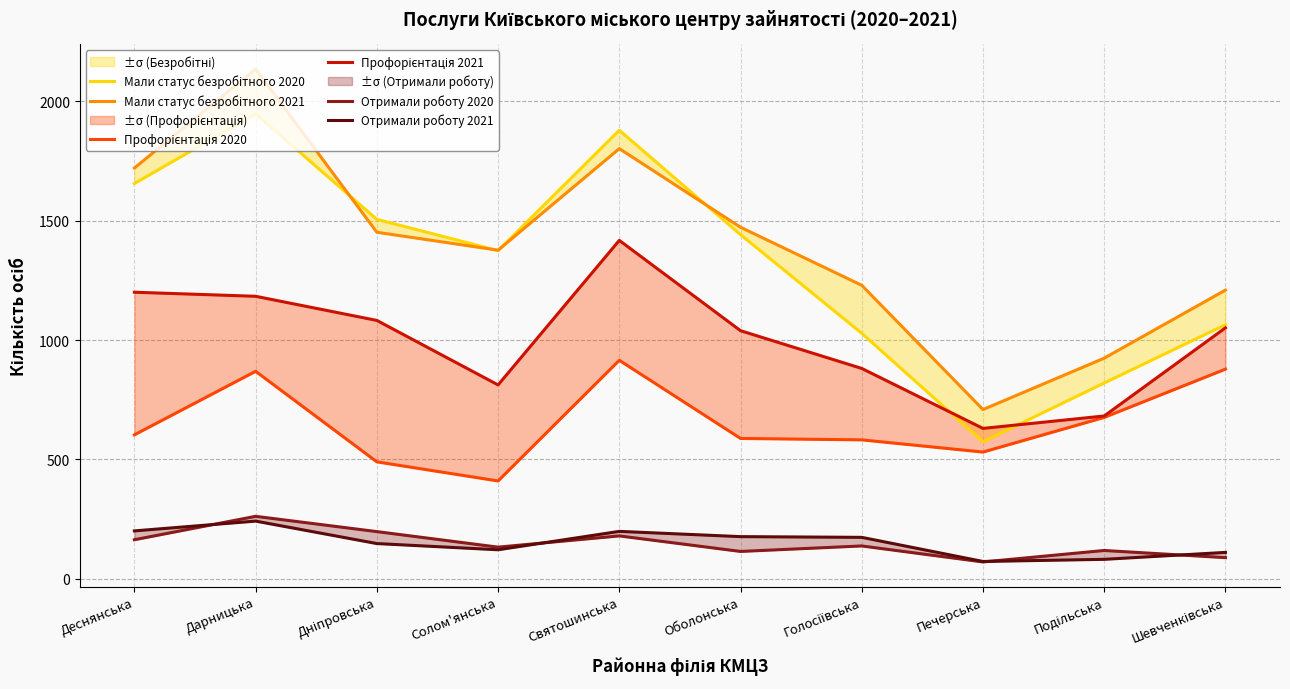

Reading left to right, list all the values displayed in this chart.

Мали статус безробітного 2020: 1655	1947	1505	1374	1878	1441	1028	574	820	1064
Мали статус безробітного 2021: 1720	2134	1451	1376	1801	1472	1229	709	924	1209
Профорієнтація 2020: 603	869	490	410	915	588	582	531	676	878
Профорієнтація 2021: 1200	1183	1082	812	1417	1039	881	630	682	1051
Отримали роботу 2020: 164	262	198	133	180	115	138	71	119	89
Отримали роботу 2021: 201	242	148	122	199	177	174	73	82	111